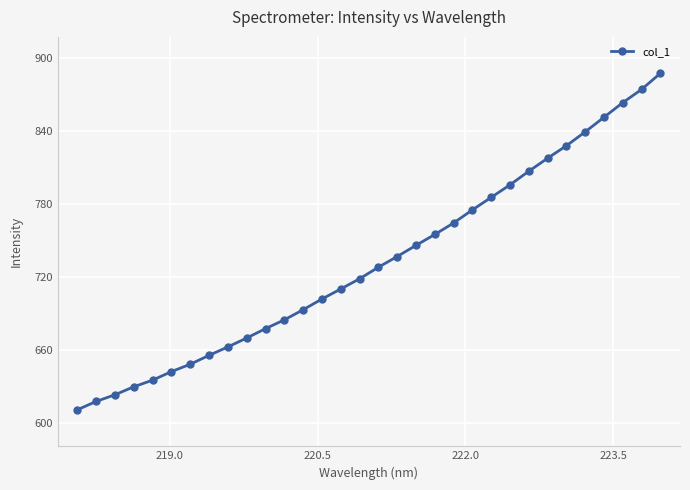

What is the difference between the maximum and minimum values?

276.5